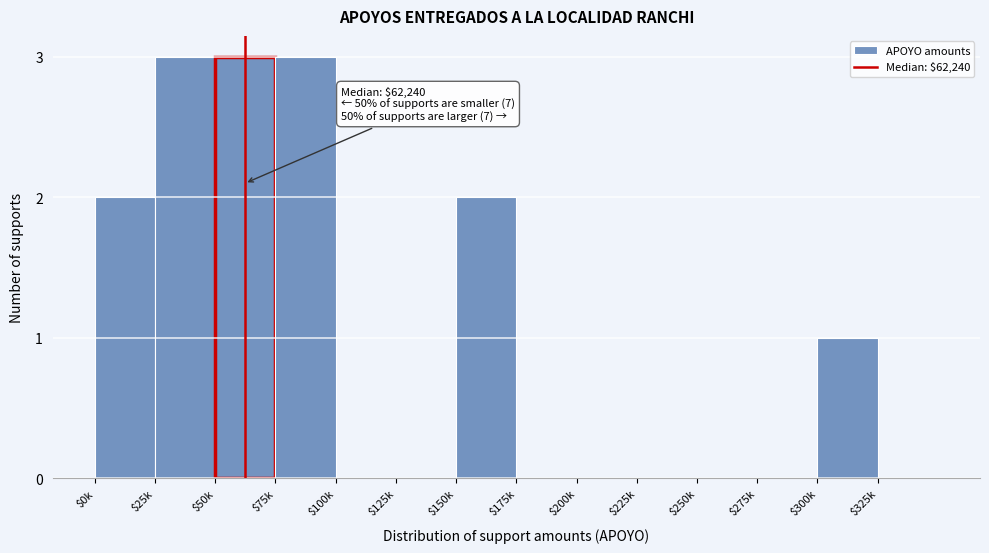

What is the greatest value displayed?

3